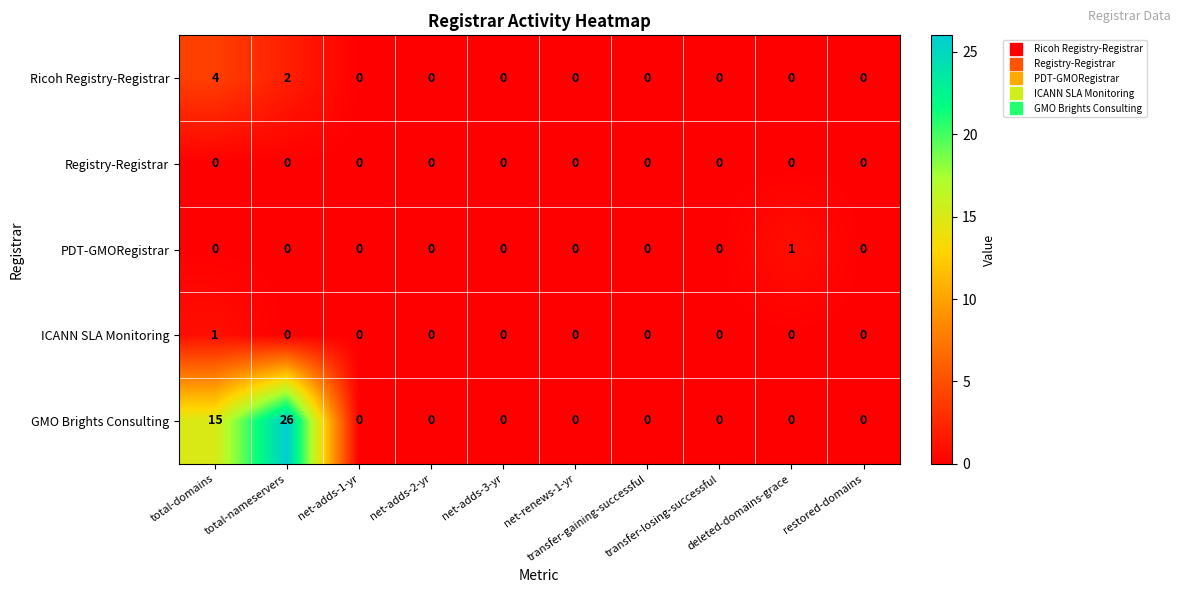

How many data points does each series have?

10